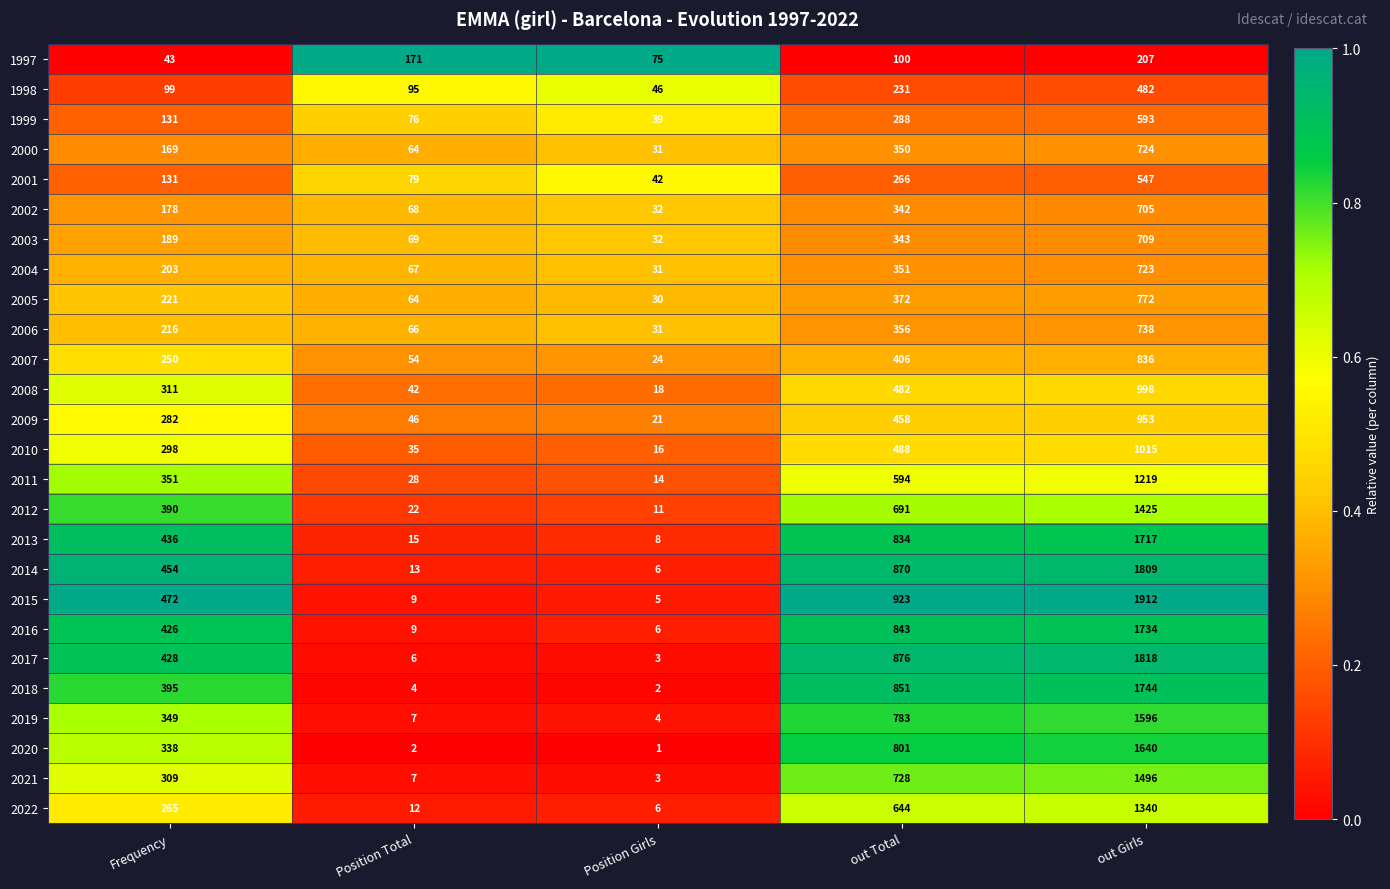

Which category has the lowest value across all series?

Position Girls